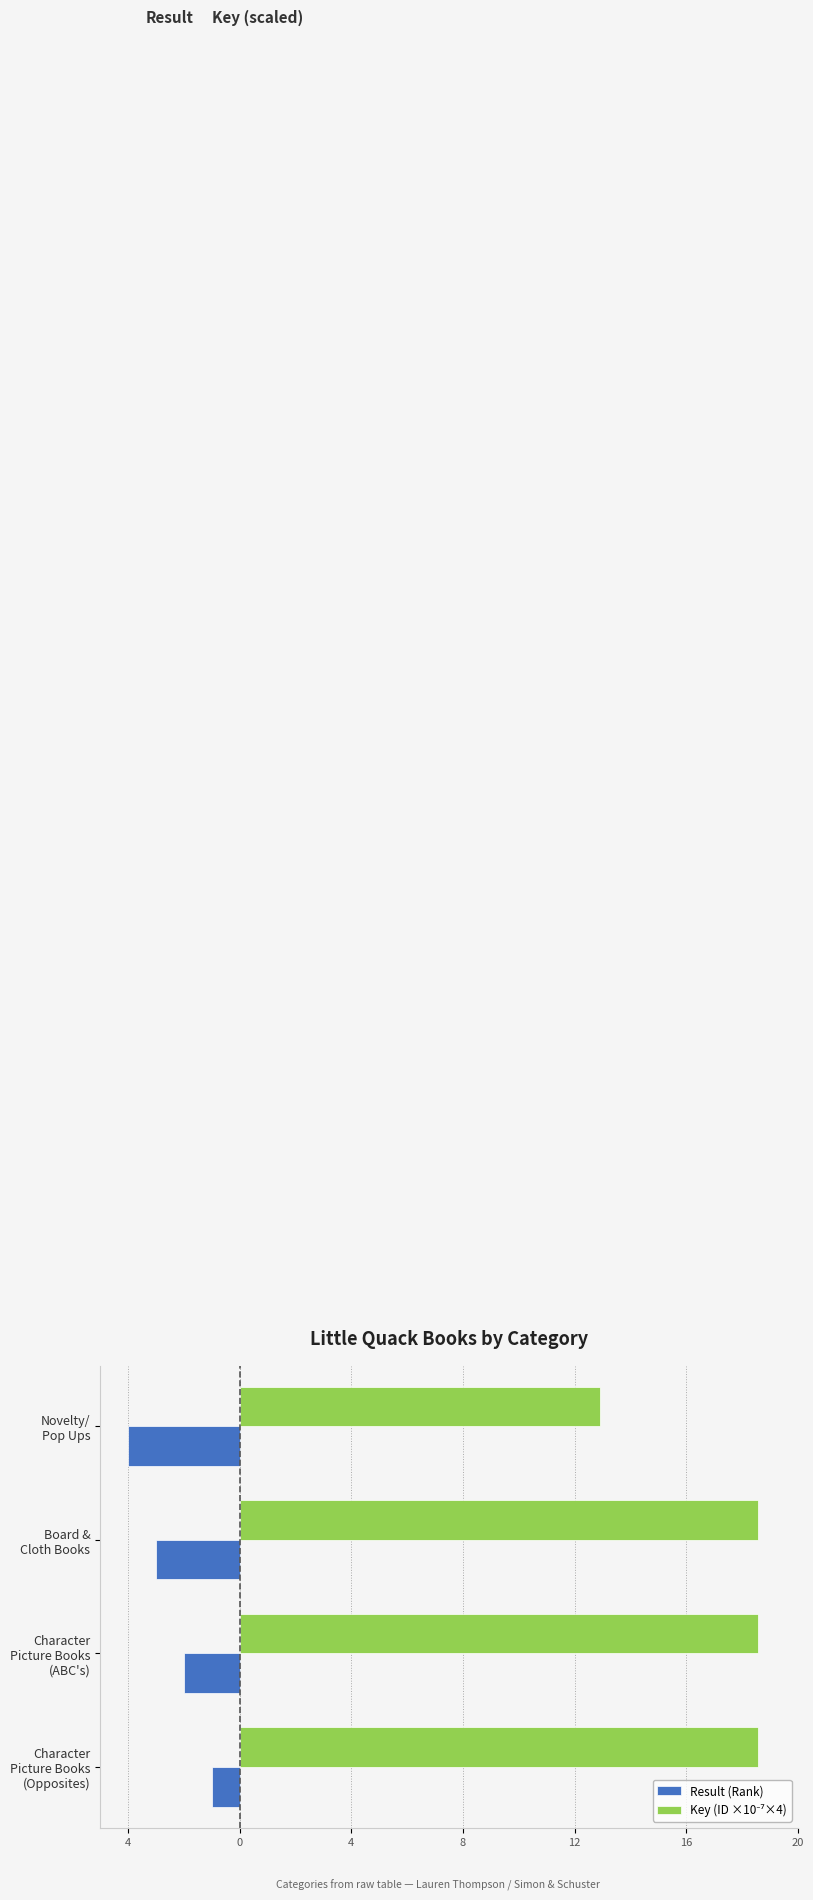

Reading left to right, list all the values displayed in this chart.

Result (Rank): -1.0	-2.0	-3.0	-4.0
Key (ID ×10⁻⁷×4): 18.6	18.6	18.6	12.9